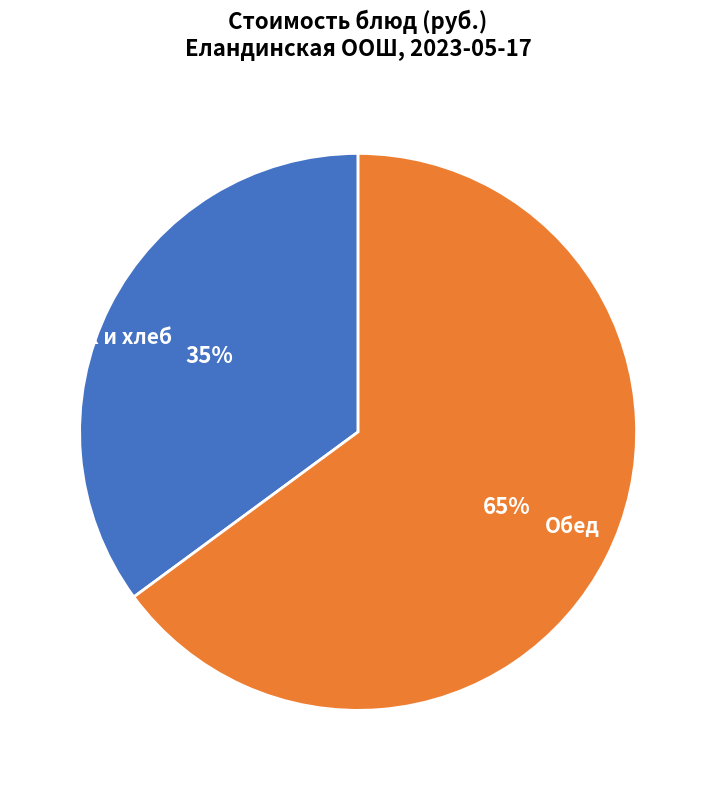

Count the number of slices in the pie.

2